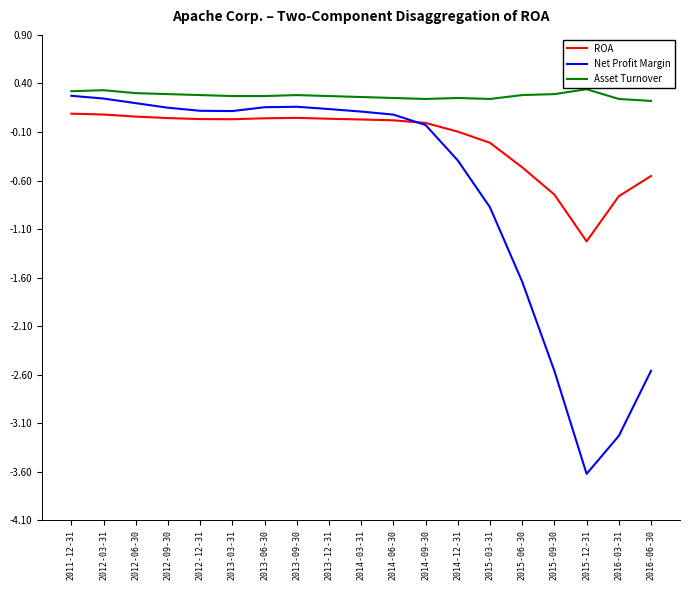

The ROA series shows -0.7 at 2015-09-30. True or false?

True